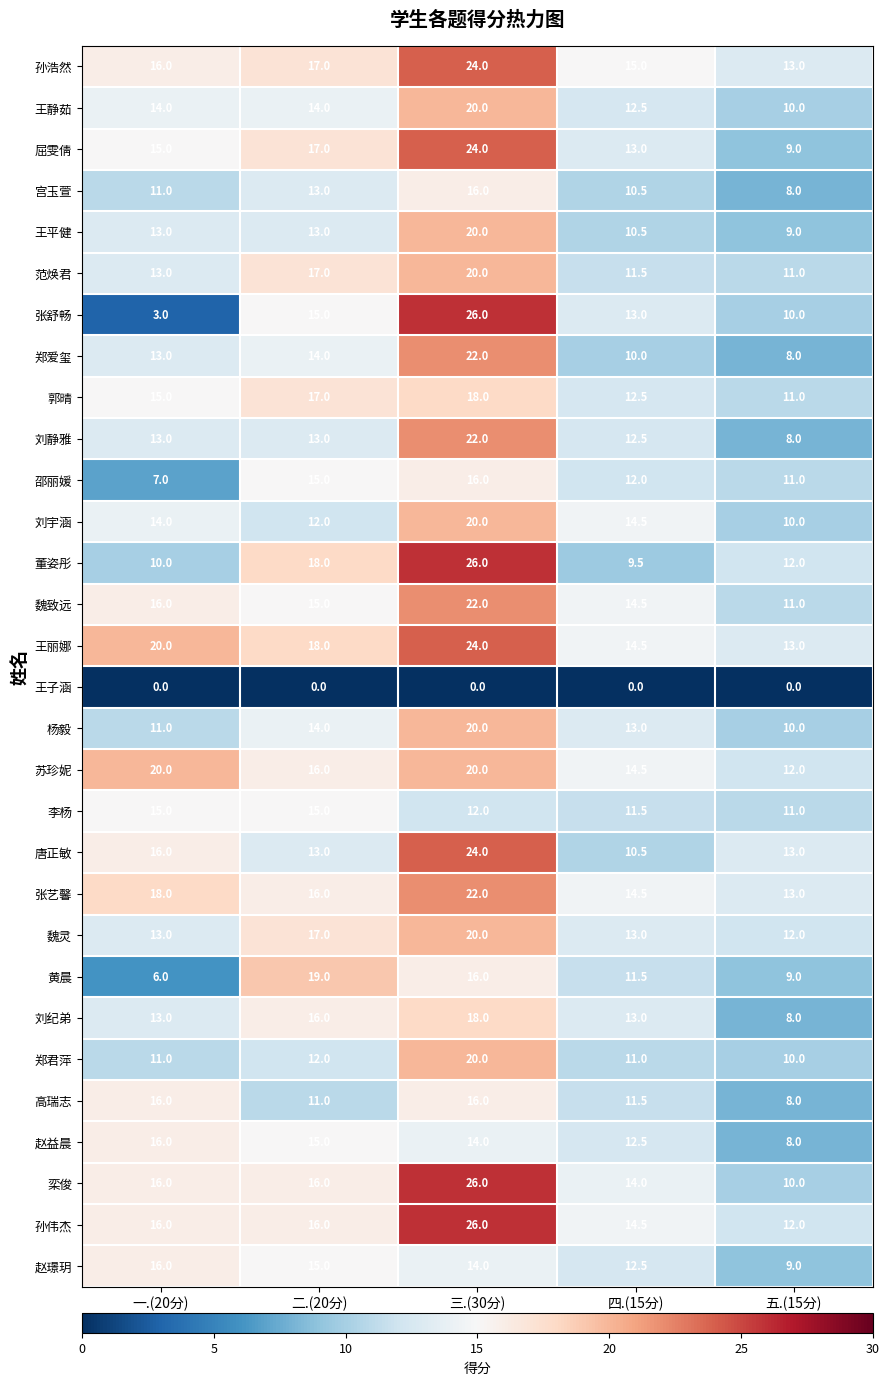

What is the difference between the highest and lowest values at 五.(15分)?

13.0